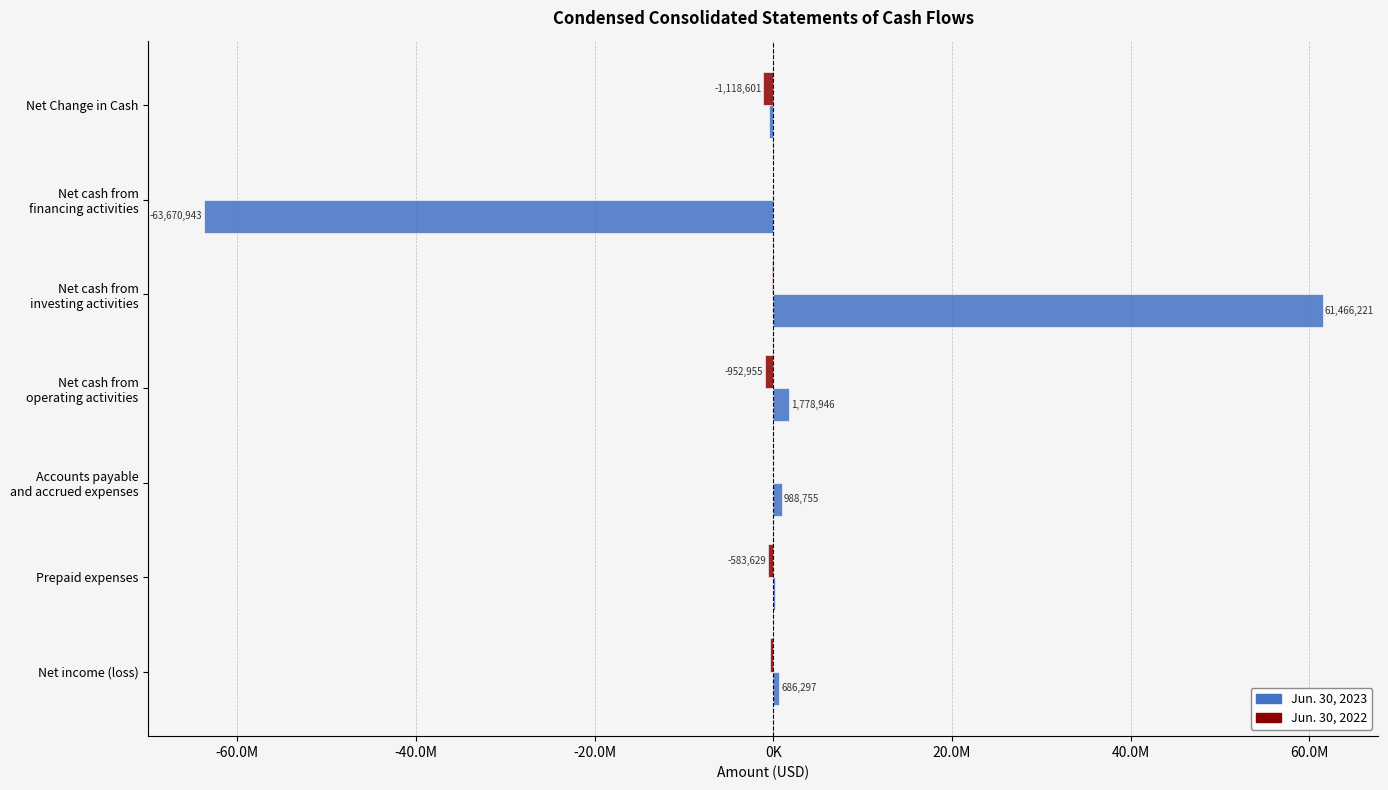

At which category is the sum across all series the highest?

Net cash from
investing activities